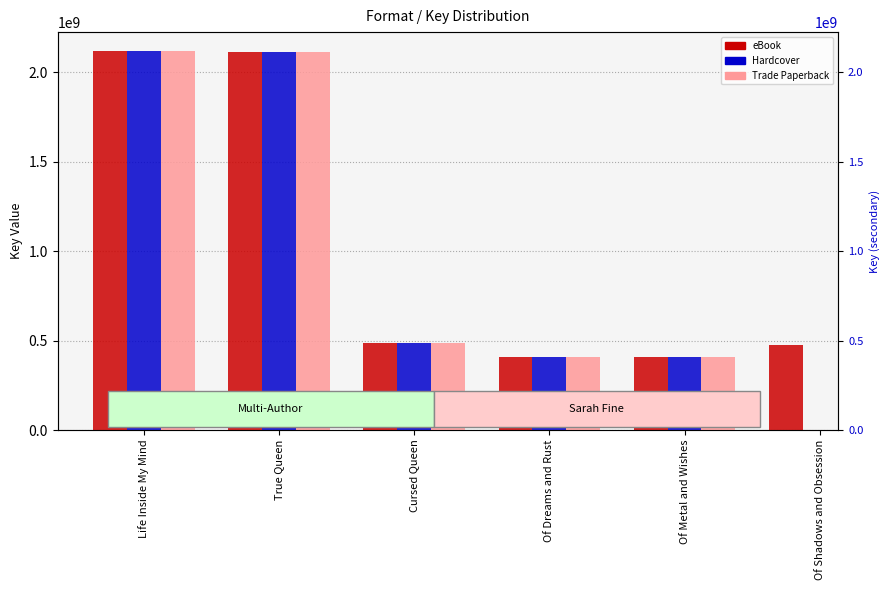

What are all the series names shown in the legend?

eBook, Hardcover, Trade Paperback